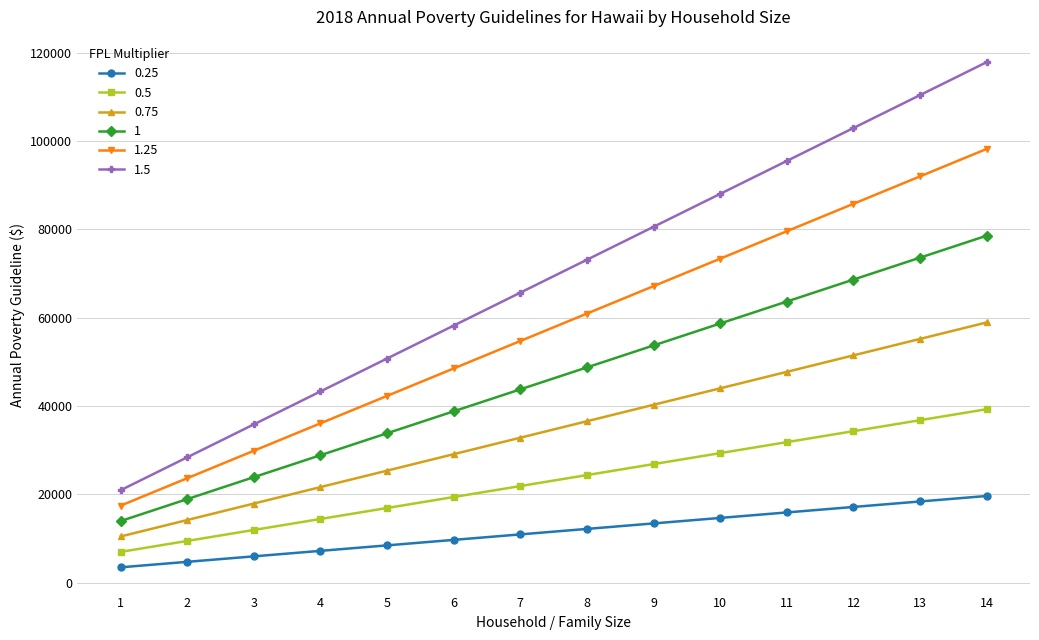

Is the value of 1.25 at 11 greater than the value of 0.25 at 1?

Yes